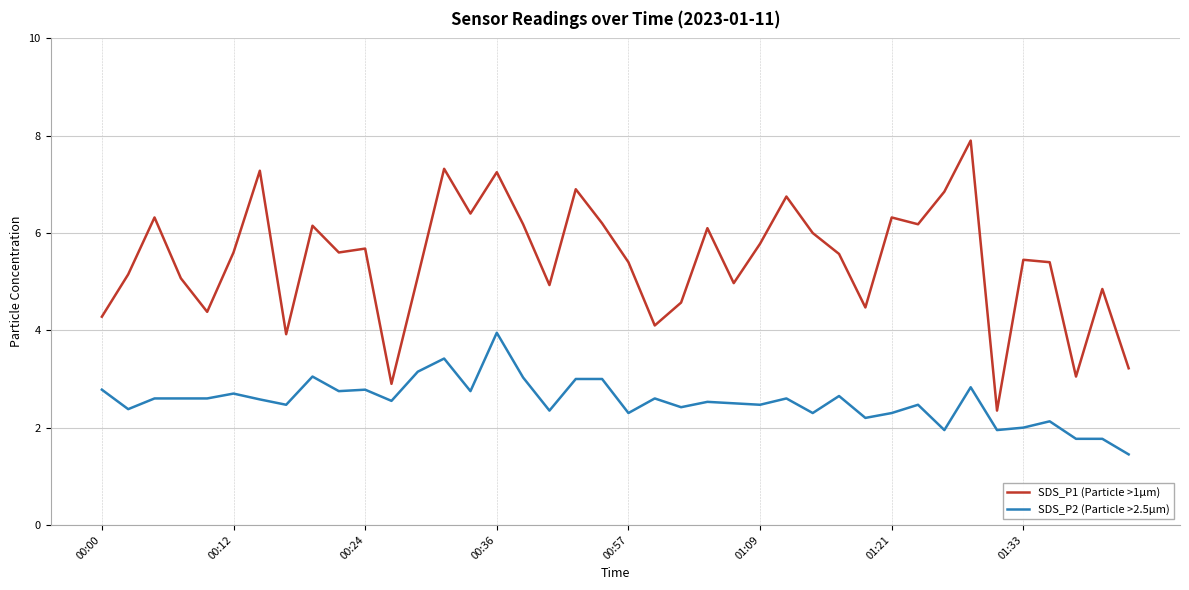

True or false: SDS_P1 (Particle >1µm) and SDS_P2 (Particle >2.5µm) intersect in this chart.

False